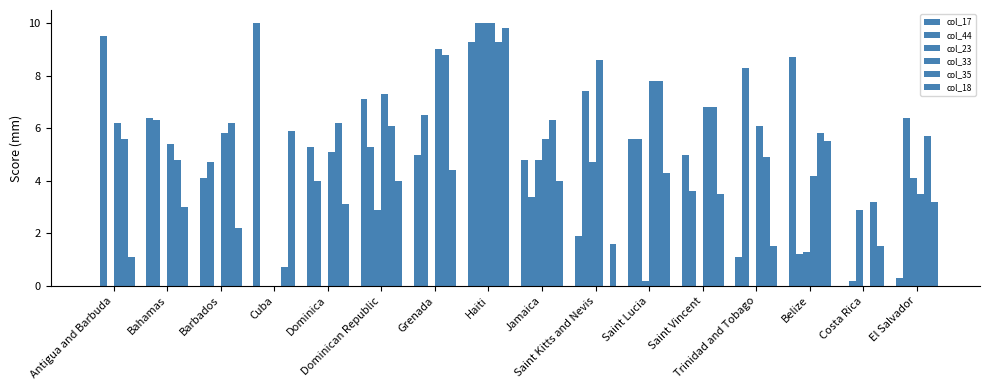

Which series has the largest range (max minus min)?

col_17